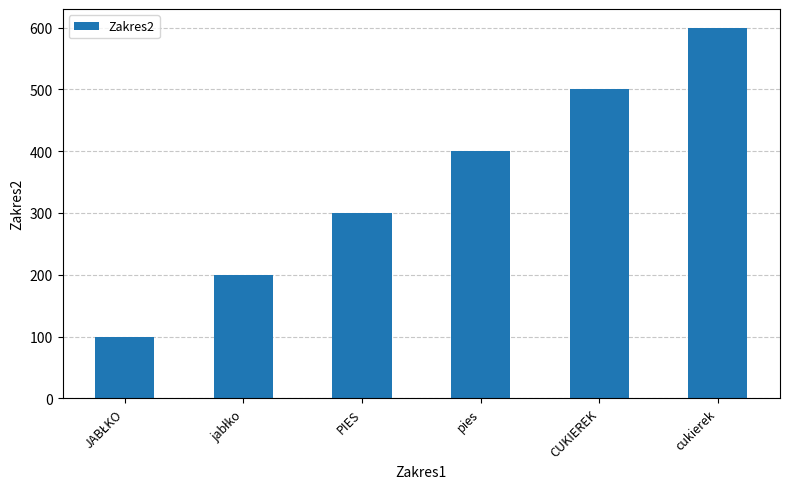

Count the number of data series in this chart.

1